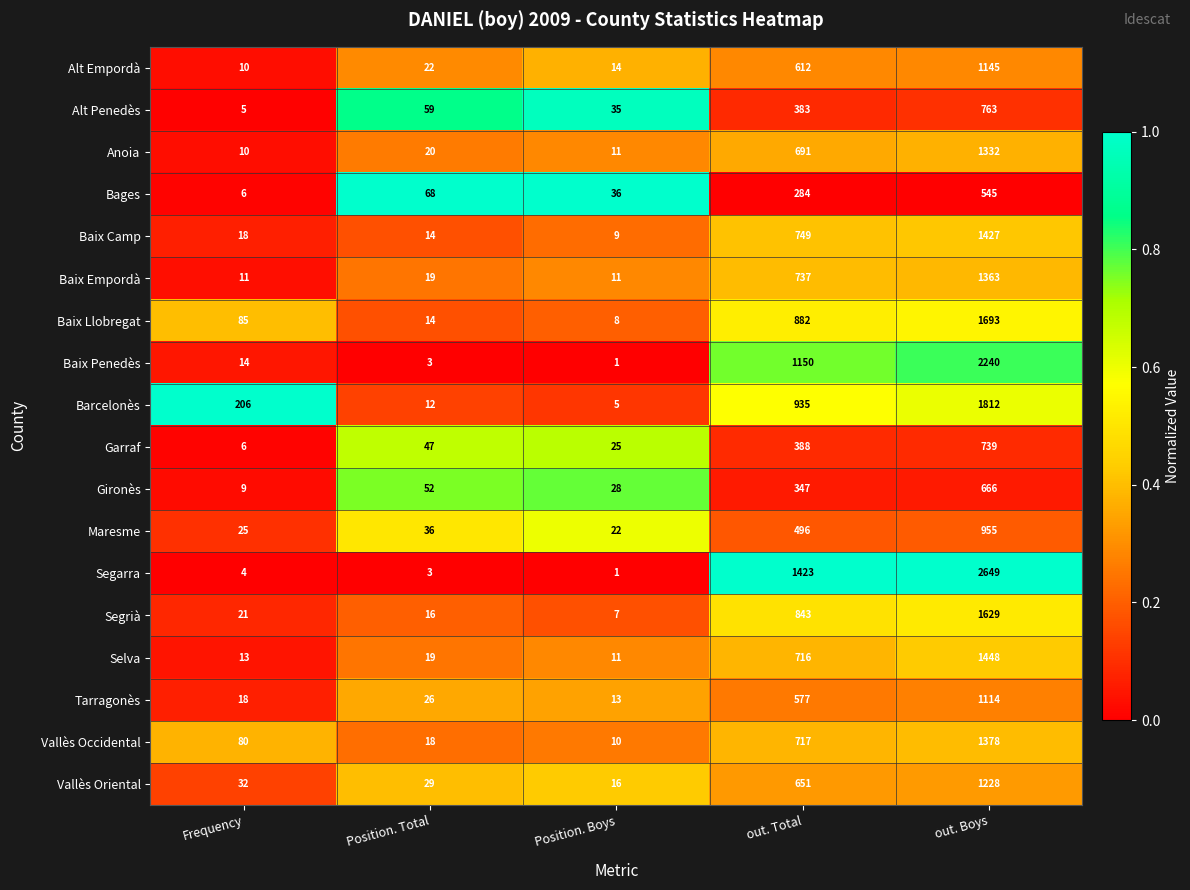

What is the difference between the second highest and second lowest values in the Baix Llobregat series?

868